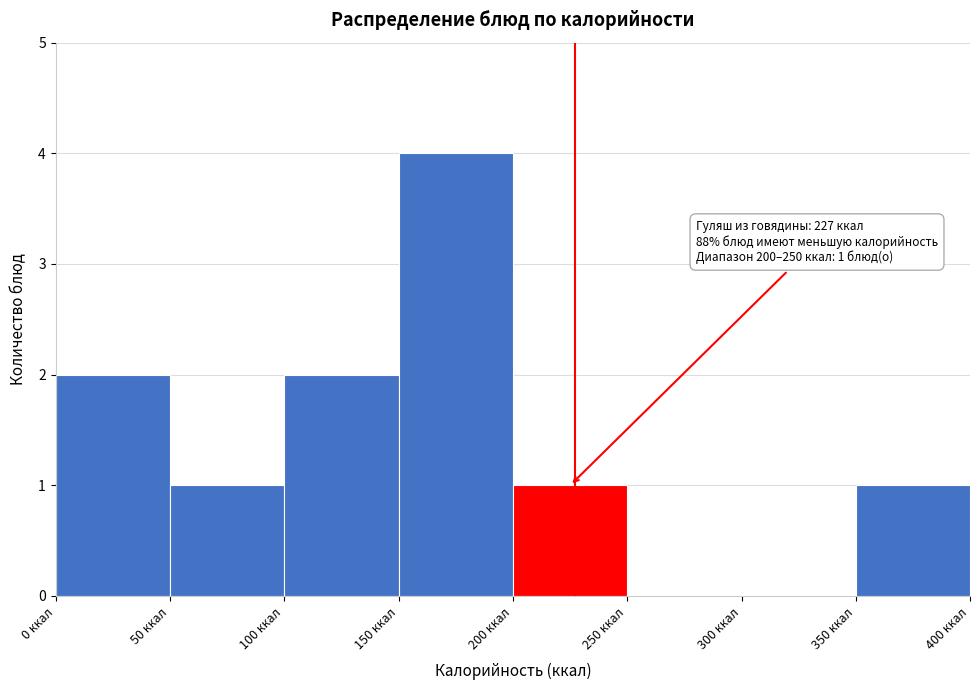

Over which range of the x-axis is the bar tallest?

150 to 200